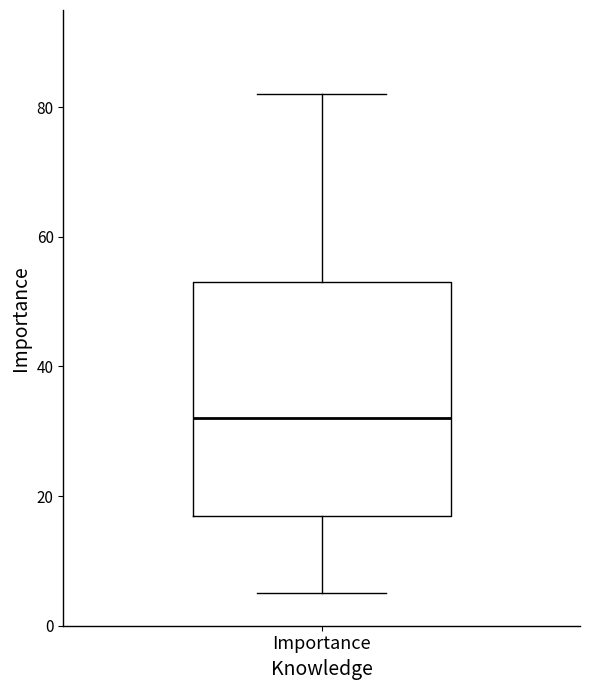

Transcribe this box plot: give where the median line is, the range the box spans, and where the two whiskers end, as read against the y-axis. The values are not printed on the chart, so give them approximately, as read against the axis.

median 32, box 18 to 54, whiskers 6 to 82